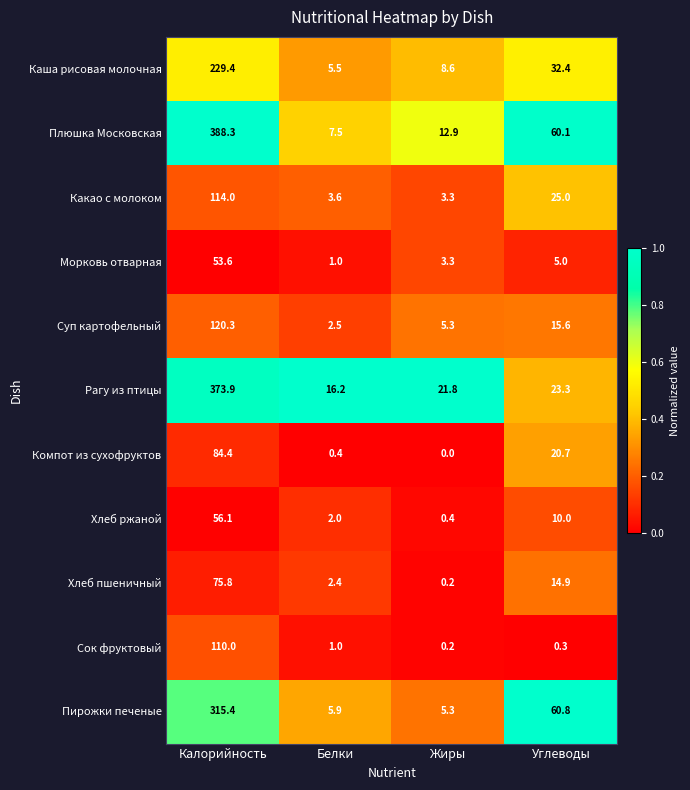

What is the total value across all series at Калорийность?

1921.2